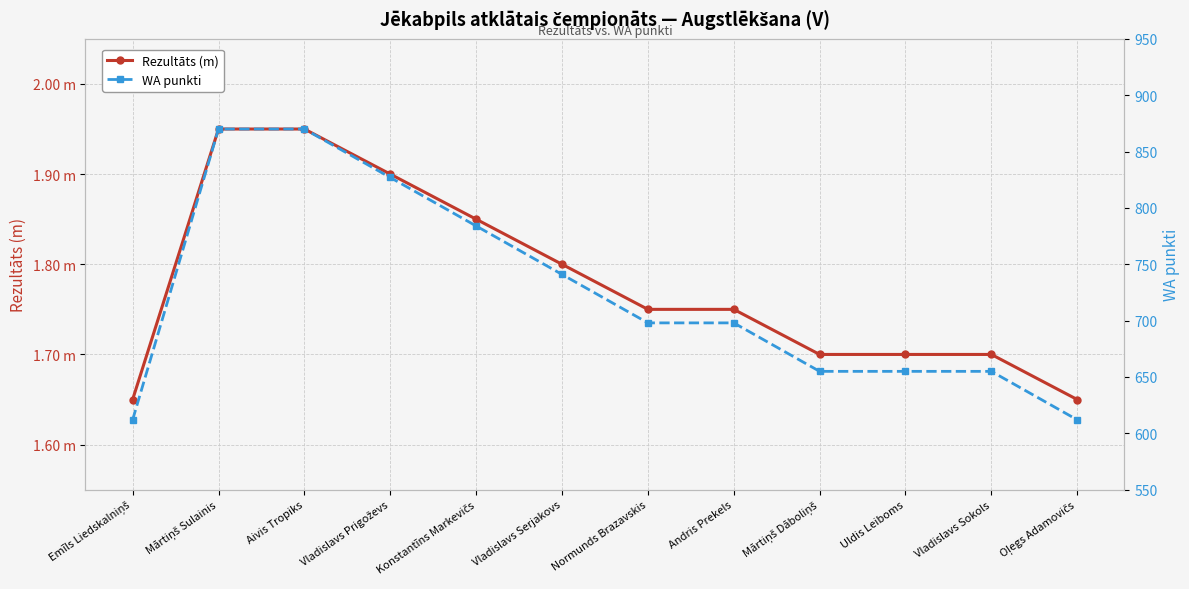

Reading left to right, what are all the values shown in this chart?

Rezultāts (m): 1.6	1.9	1.9	1.9	1.9	1.8	1.8	1.8	1.7	1.7	1.7	1.6
WA punkti: 612.0	870.0	870.0	827.0	784.0	741.0	698.0	698.0	655.0	655.0	655.0	612.0